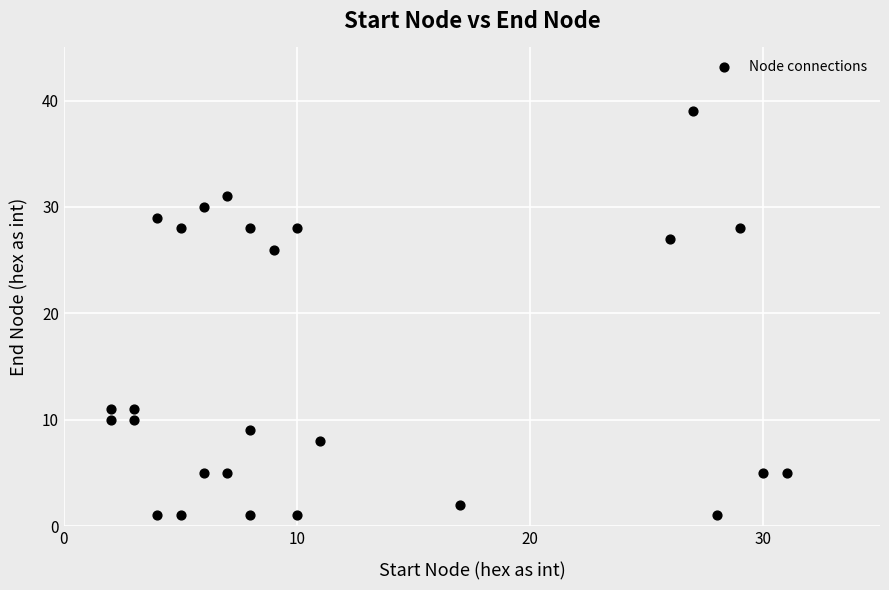

What Y value in the scatter plot is closest to 20?

26